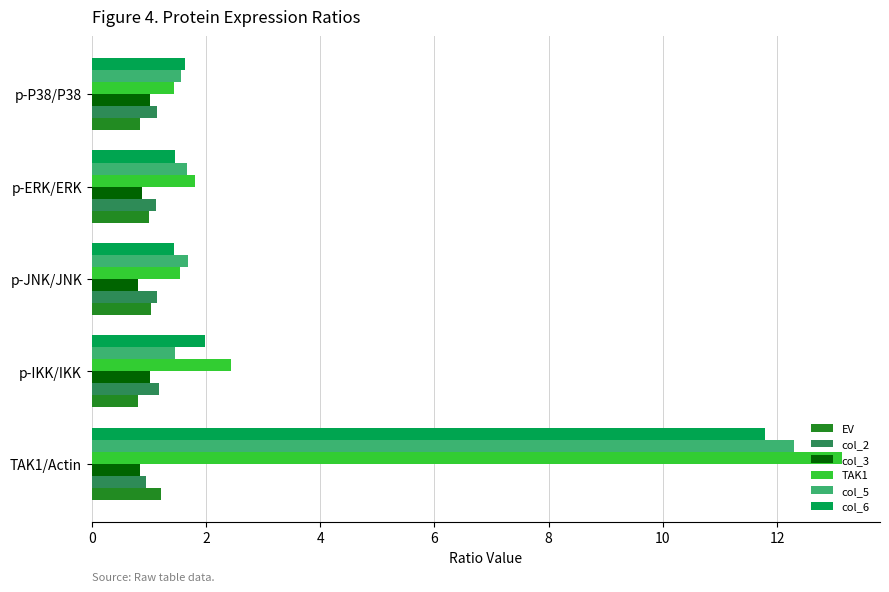

At which label is col_6 closest to 6?

p-IKK/IKK